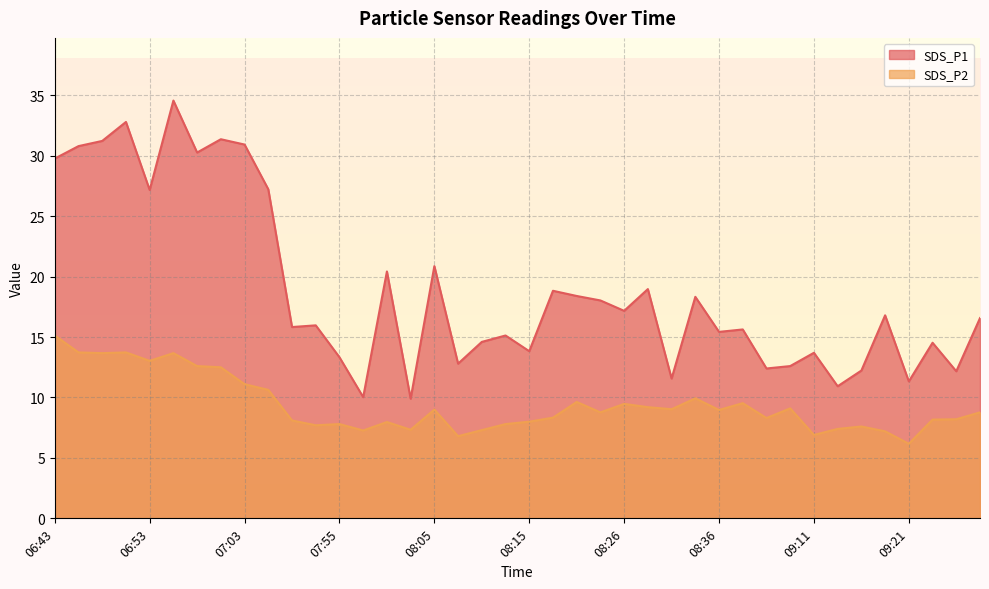

What position from the right is 06:53?

36